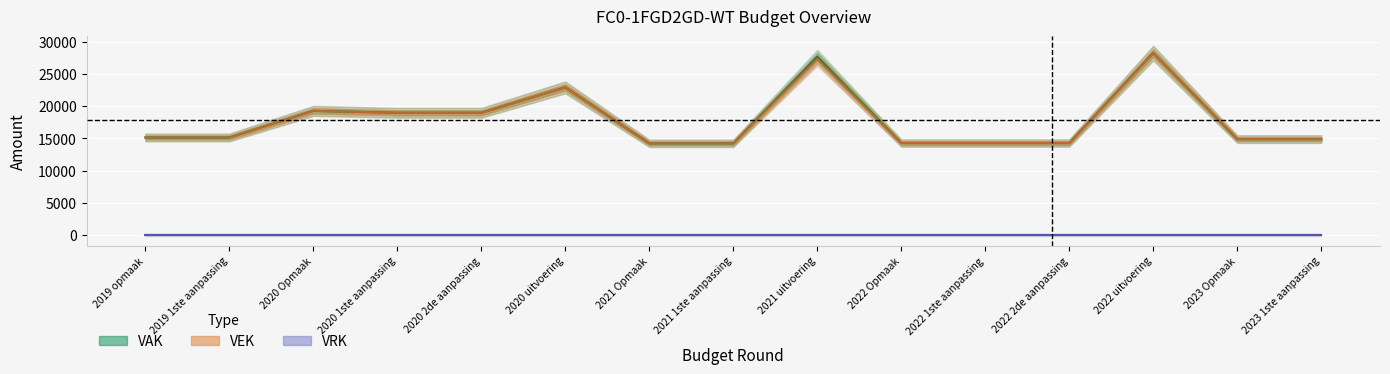

The VAK series shows 22270 at 2022 Opmaak. True or false?

False